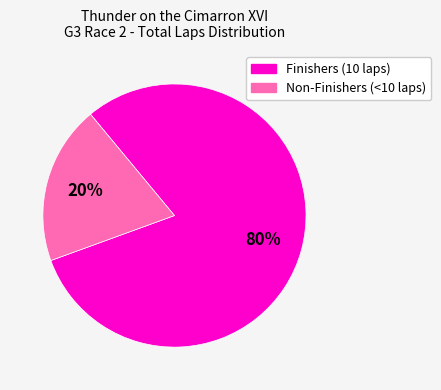

Is there a majority slice in this chart?

Yes